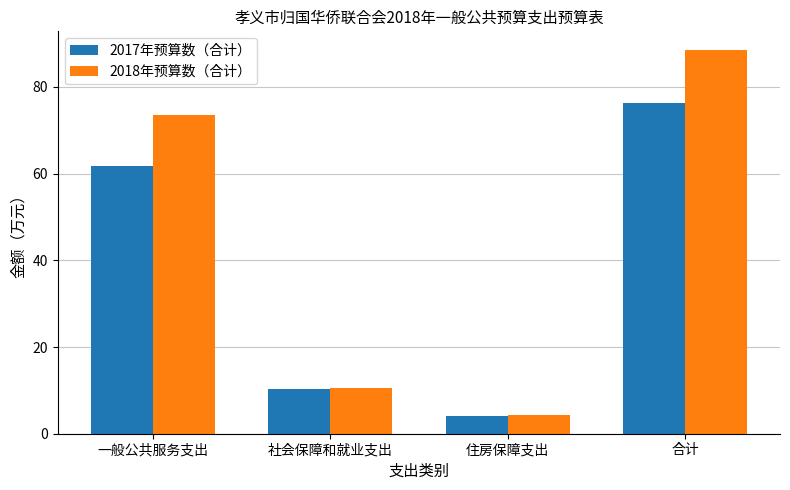

Where does the 2018年预算数（合计） series first go above 73?

一般公共服务支出